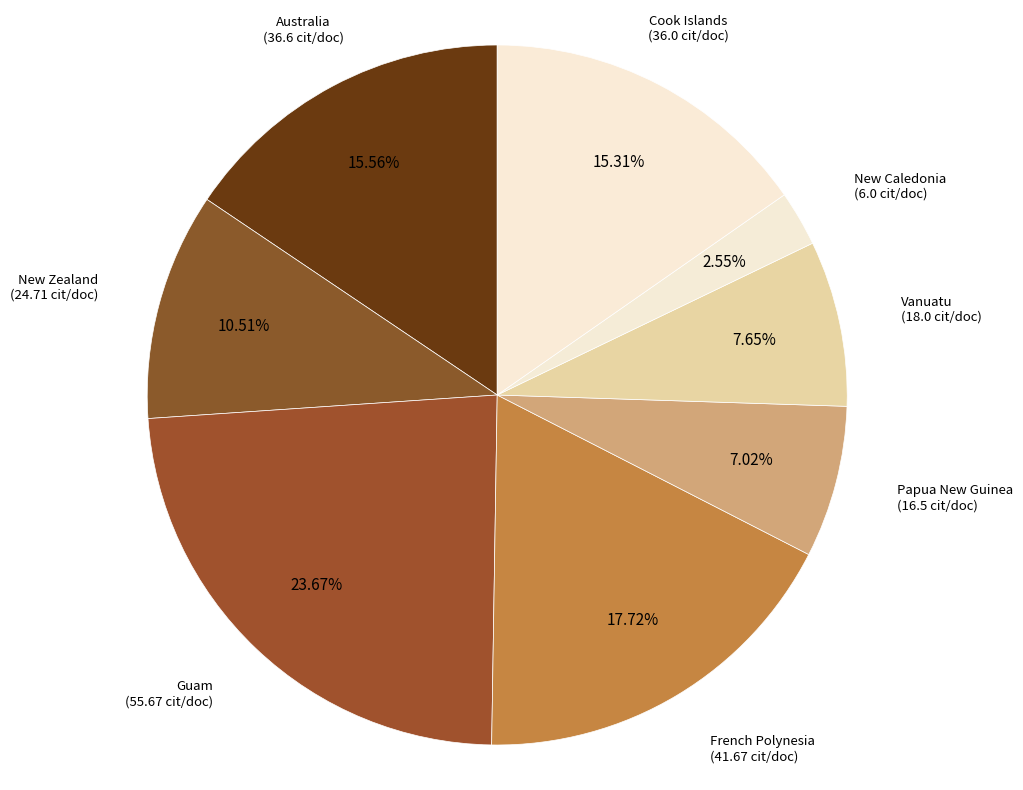

The Guam slice represents 24% of the pie. True or false?

True